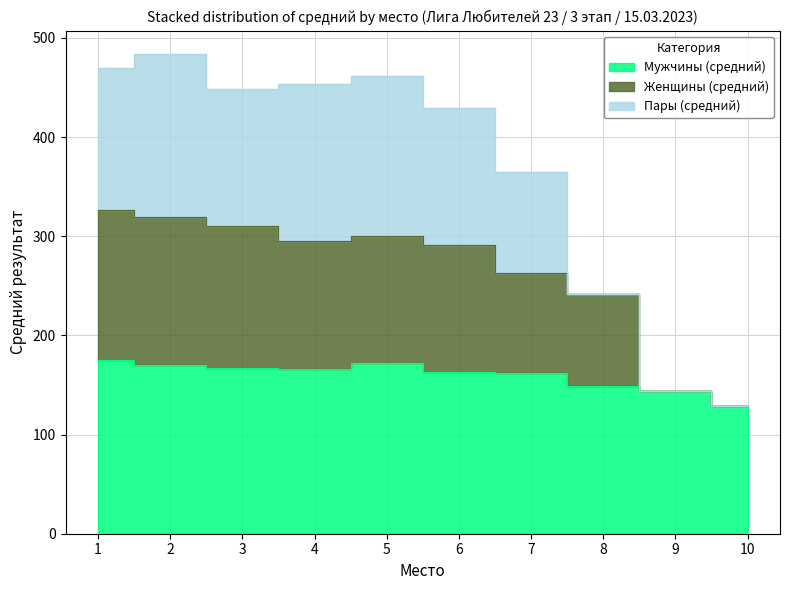

List the labels in order of Мужчины (средний) value, largest first.

1, 5, 2, 3, 4, 6, 7, 8, 9, 10